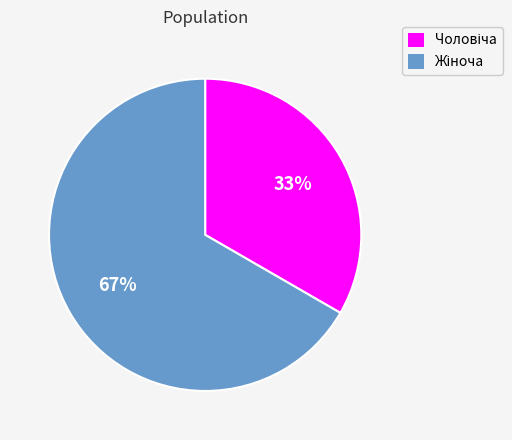

How many segments does this pie chart have?

2